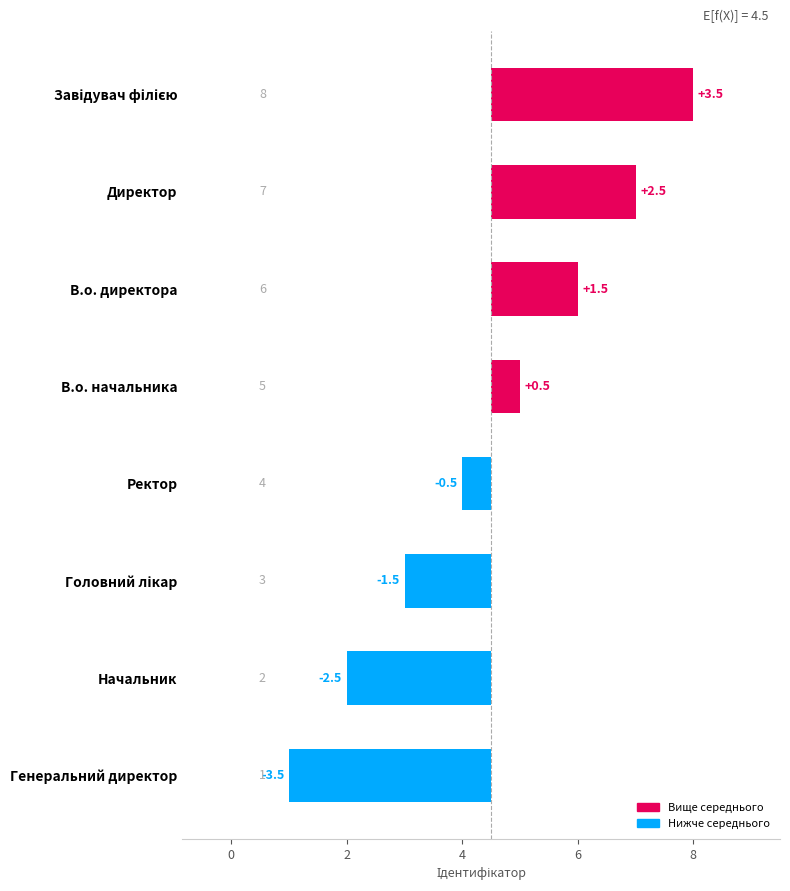

Is it true that the value at Генеральний директор is -1.7?

False